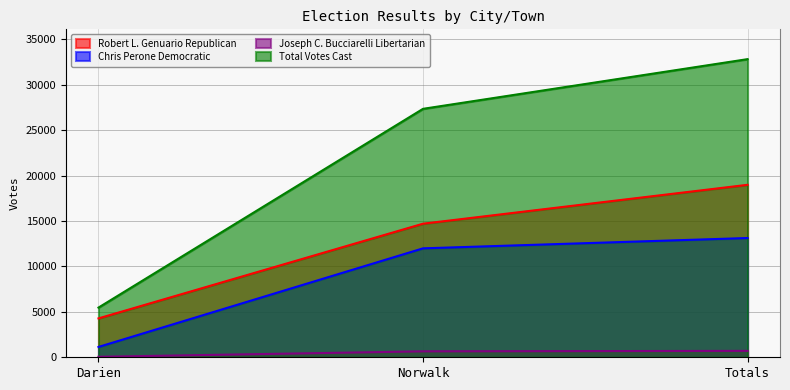

Does the chart display data point markers on the line(s)?

No